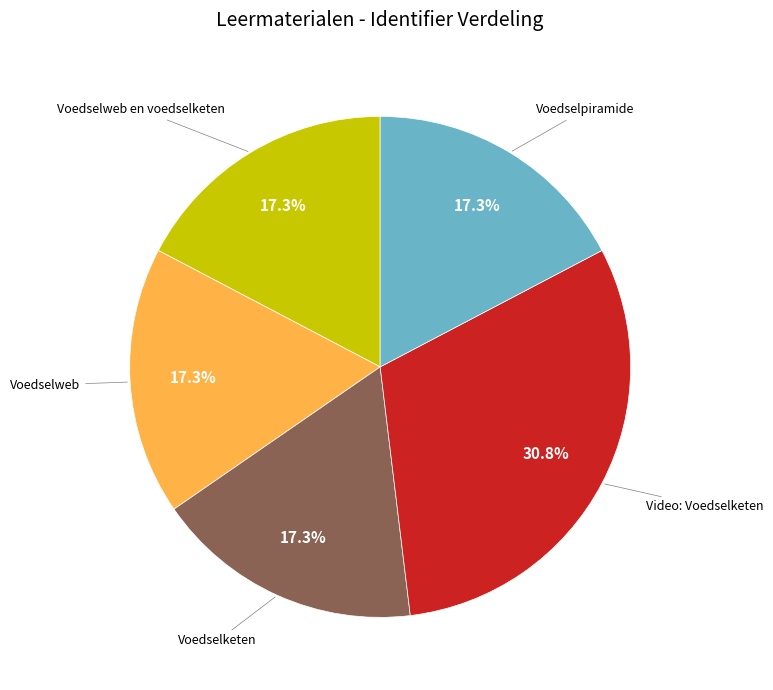

Is there a majority slice in this chart?

No